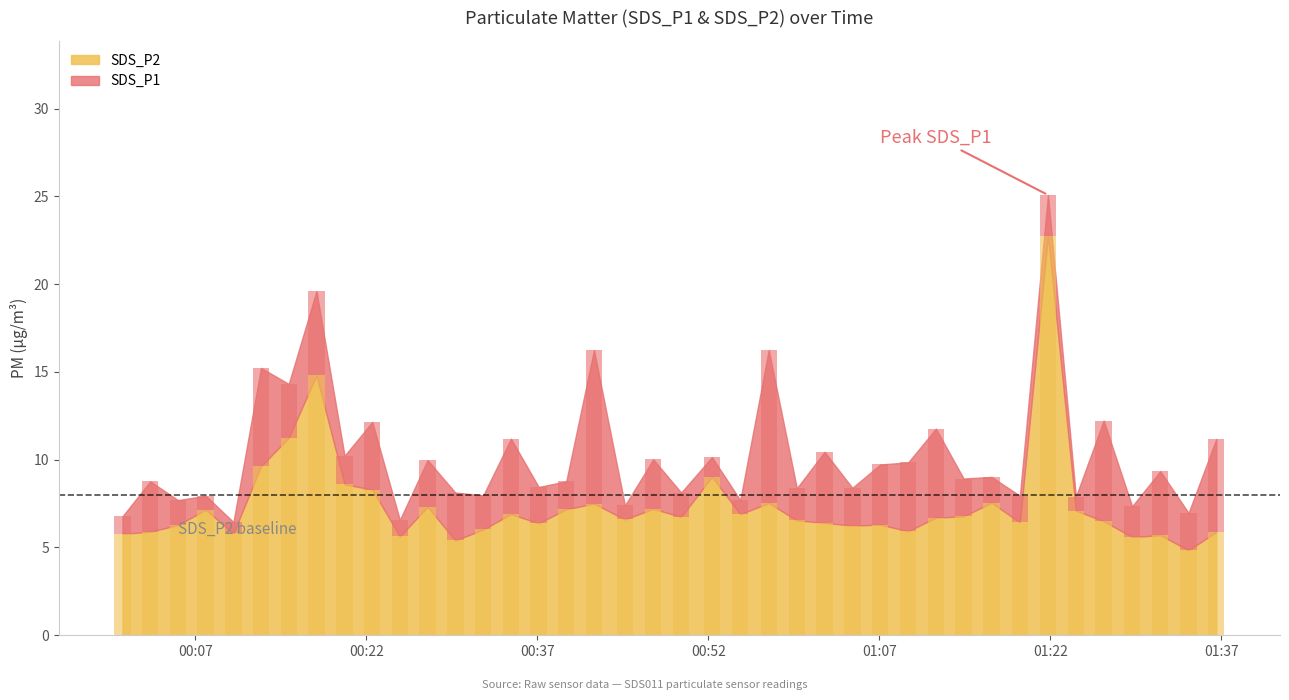

What is the label of the 20th bar from the left?

2021/09/02 00:47:10